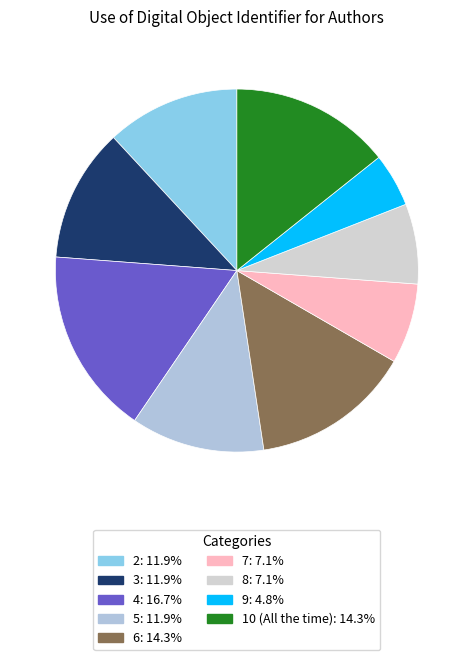

The 10 (All the time) slice represents 14% of the pie. True or false?

True